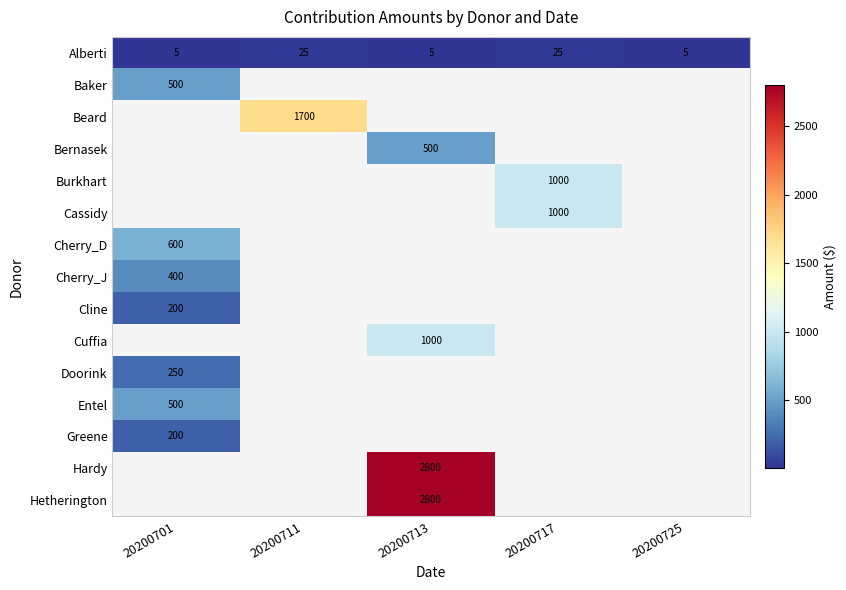

The value of Alberti at 20200701 is 5. True or false?

True